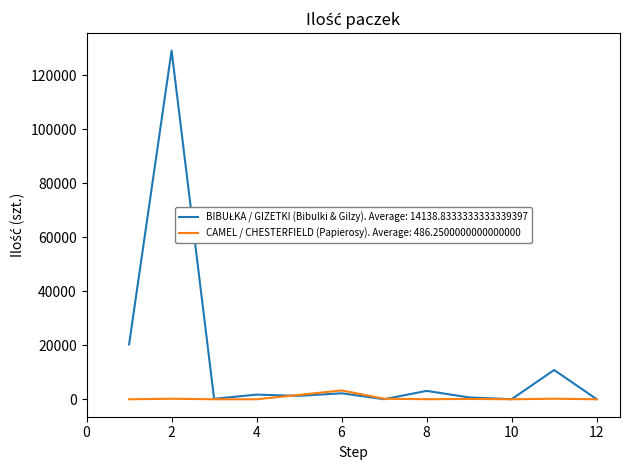

At how many categories does at least one series exceed 117693?

1